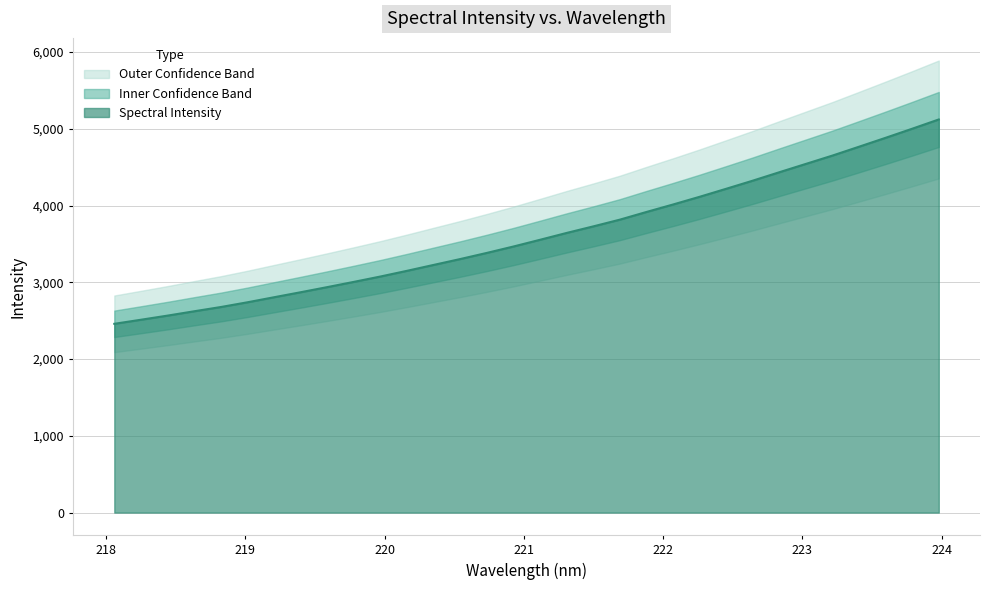

List the labels in order of value, largest first.

223.9802, 223.7895, 223.5987, 223.408, 223.2172, 223.0264, 222.8355, 222.6447, 222.4538, 222.263, 222.0721, 221.8812, 221.6902, 221.4993, 221.3083, 221.1174, 220.9264, 220.7354, 220.5444, 220.3533, 220.1623, 219.9712, 219.7801, 219.589, 219.3979, 219.2067, 219.0156, 218.8244, 218.6332, 218.442, 218.2508, 218.0596